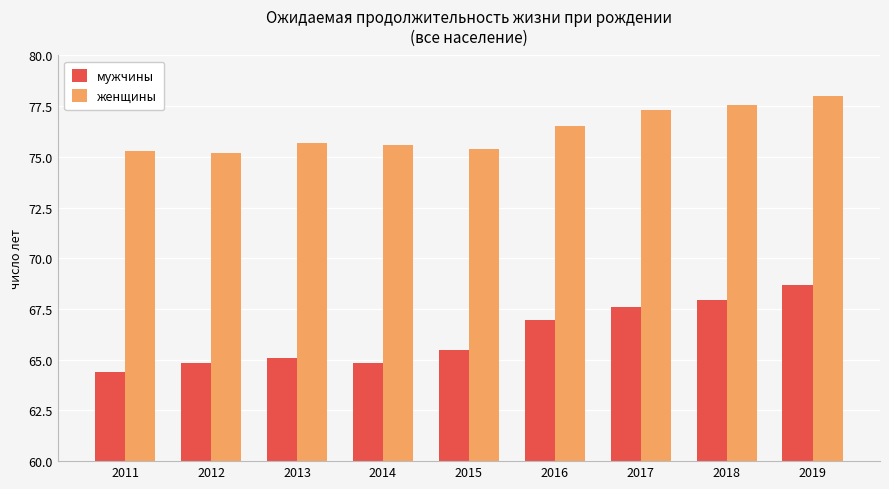

List the series in order of their overall mean, highest first.

женщины, мужчины